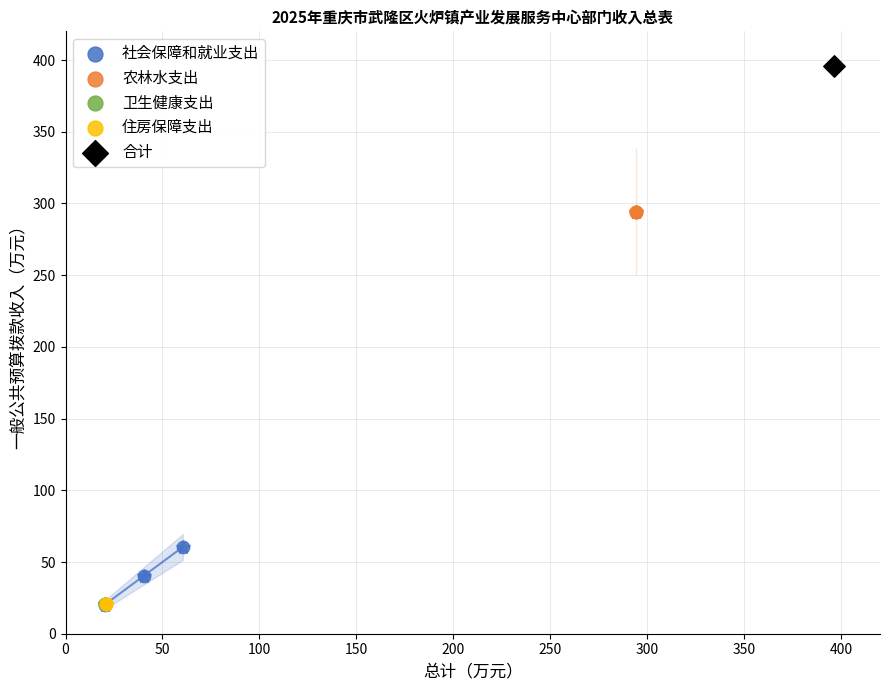

What are all the series names shown in the legend?

社会保障和就业支出, 农林水支出, 卫生健康支出, 住房保障支出, 合计